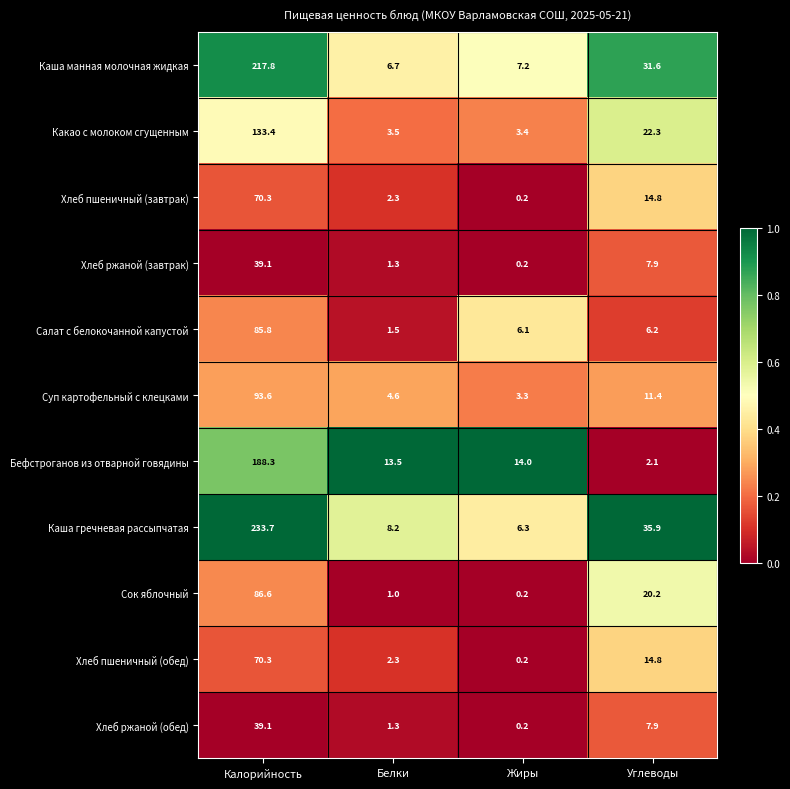

At how many categories does at least one series exceed 0?

4